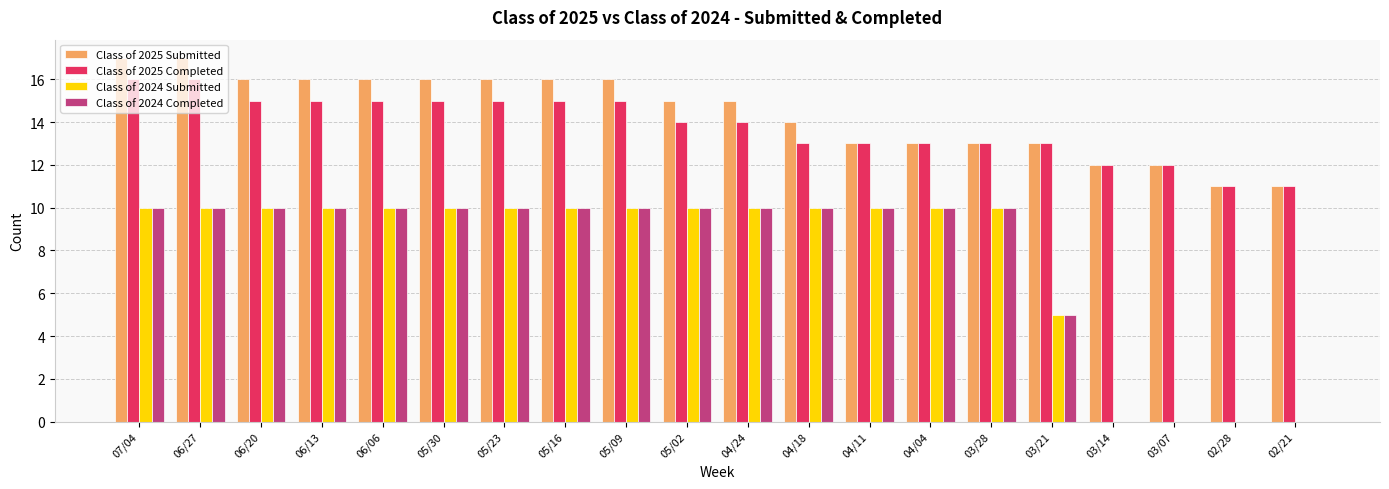

Is it true that Class of 2025 Submitted equals 27 at 06/20?

False